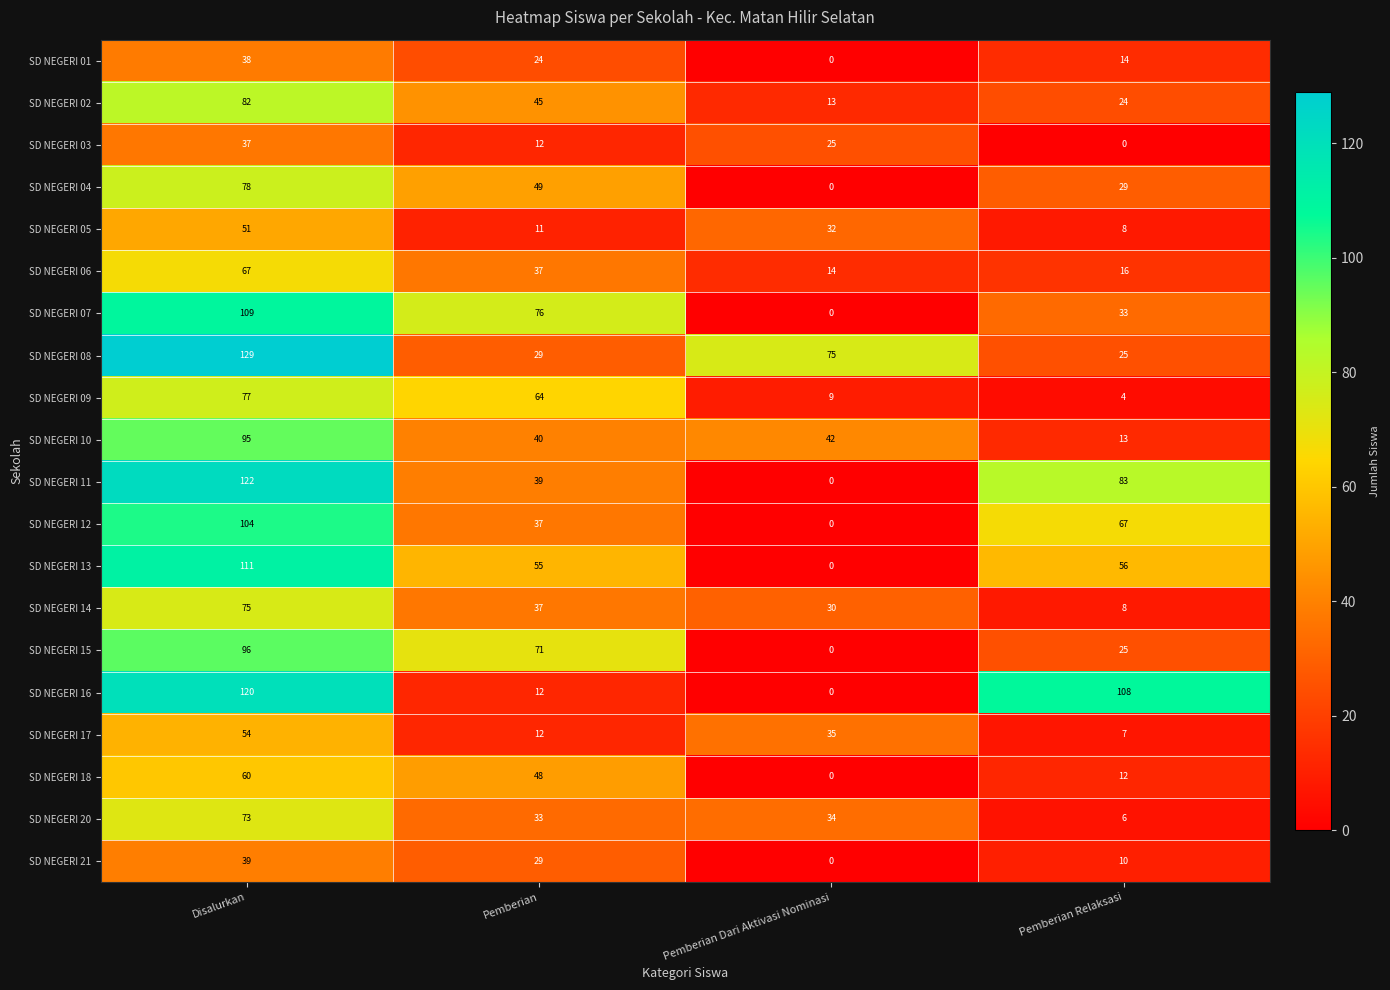

The value of SD NEGERI 20 at Pemberian Relaksasi is 6. True or false?

True